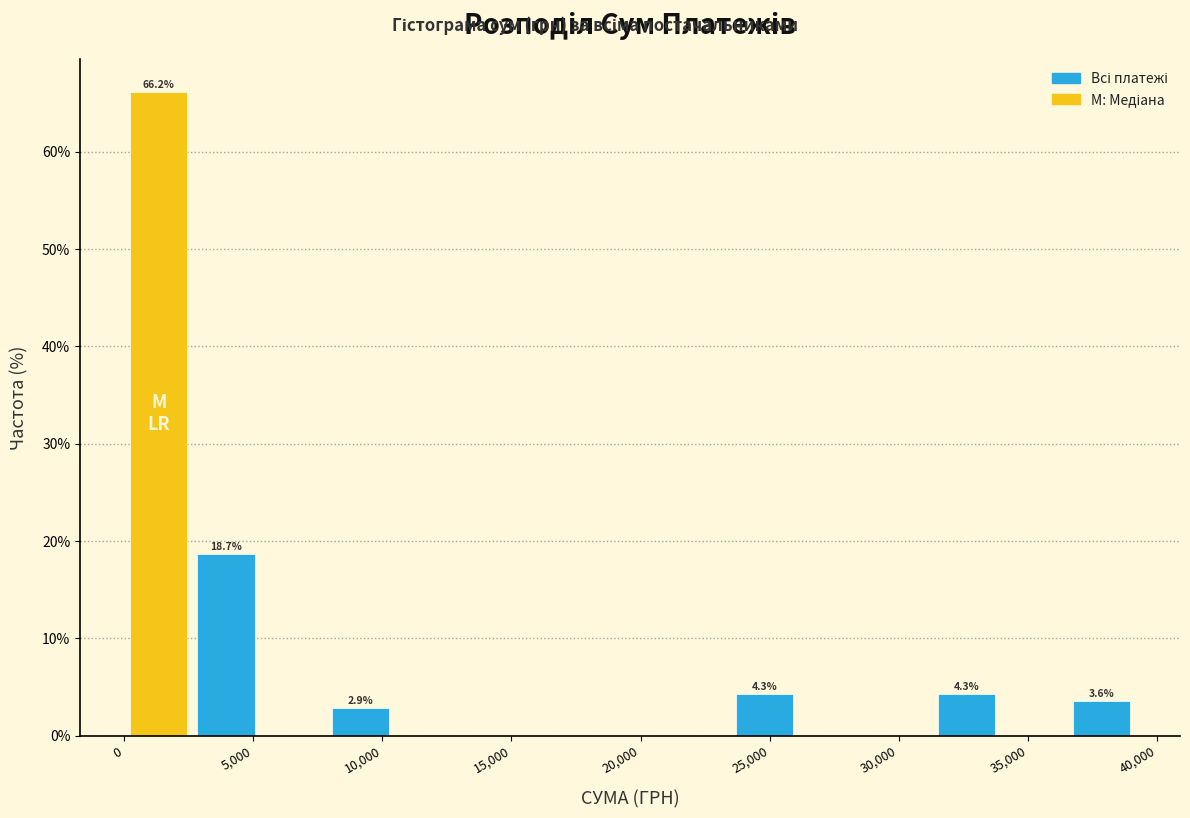

Over which range of the x-axis is the bar tallest?

0 to 2500